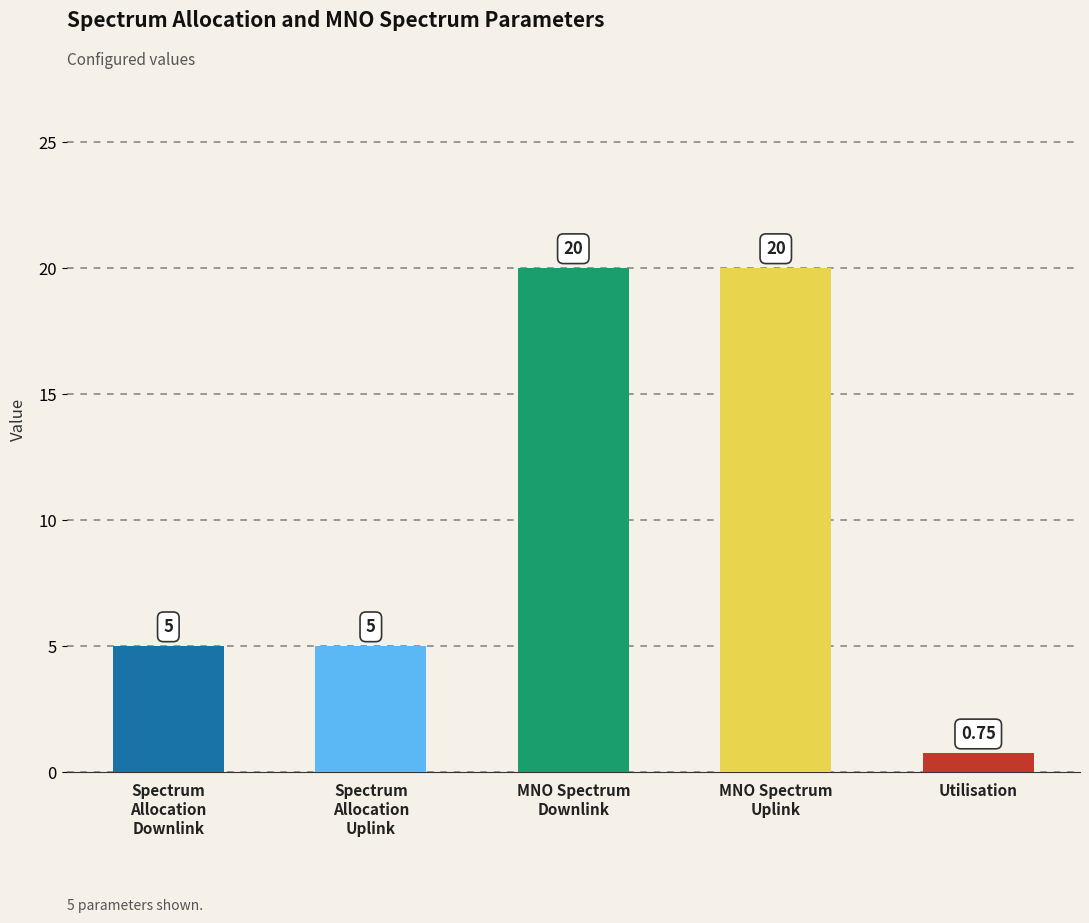

At which category does the chart reach its minimum across all series?

Utilisation